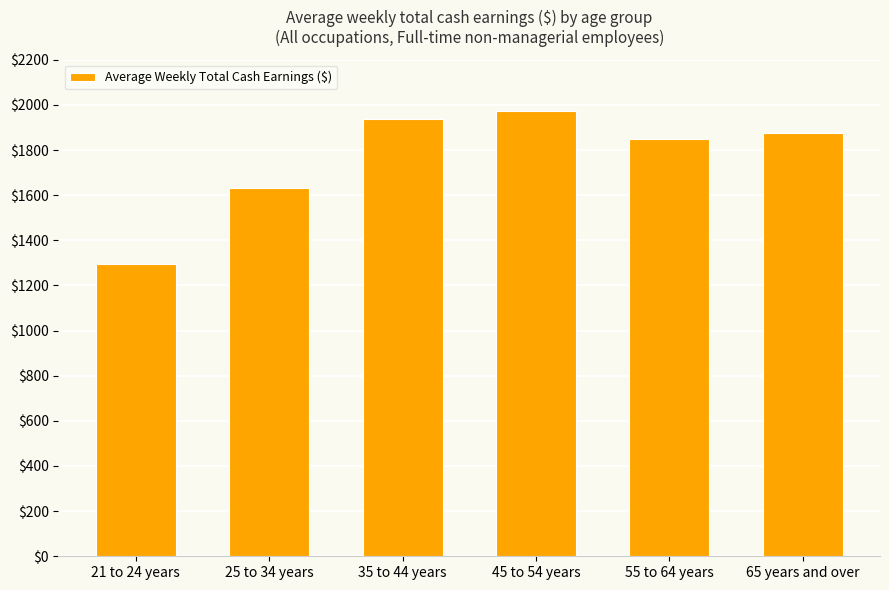

What is the difference between the second highest and second lowest values?

306.2